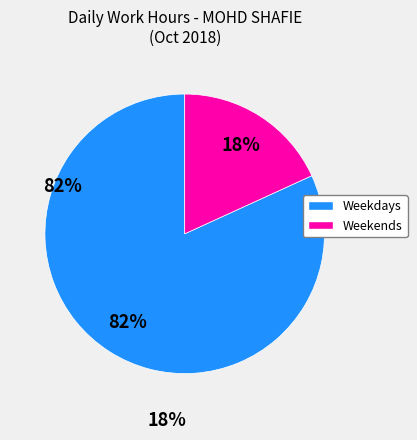

To the nearest percent, what is the difference between the largest and smallest slice percentages?

64%